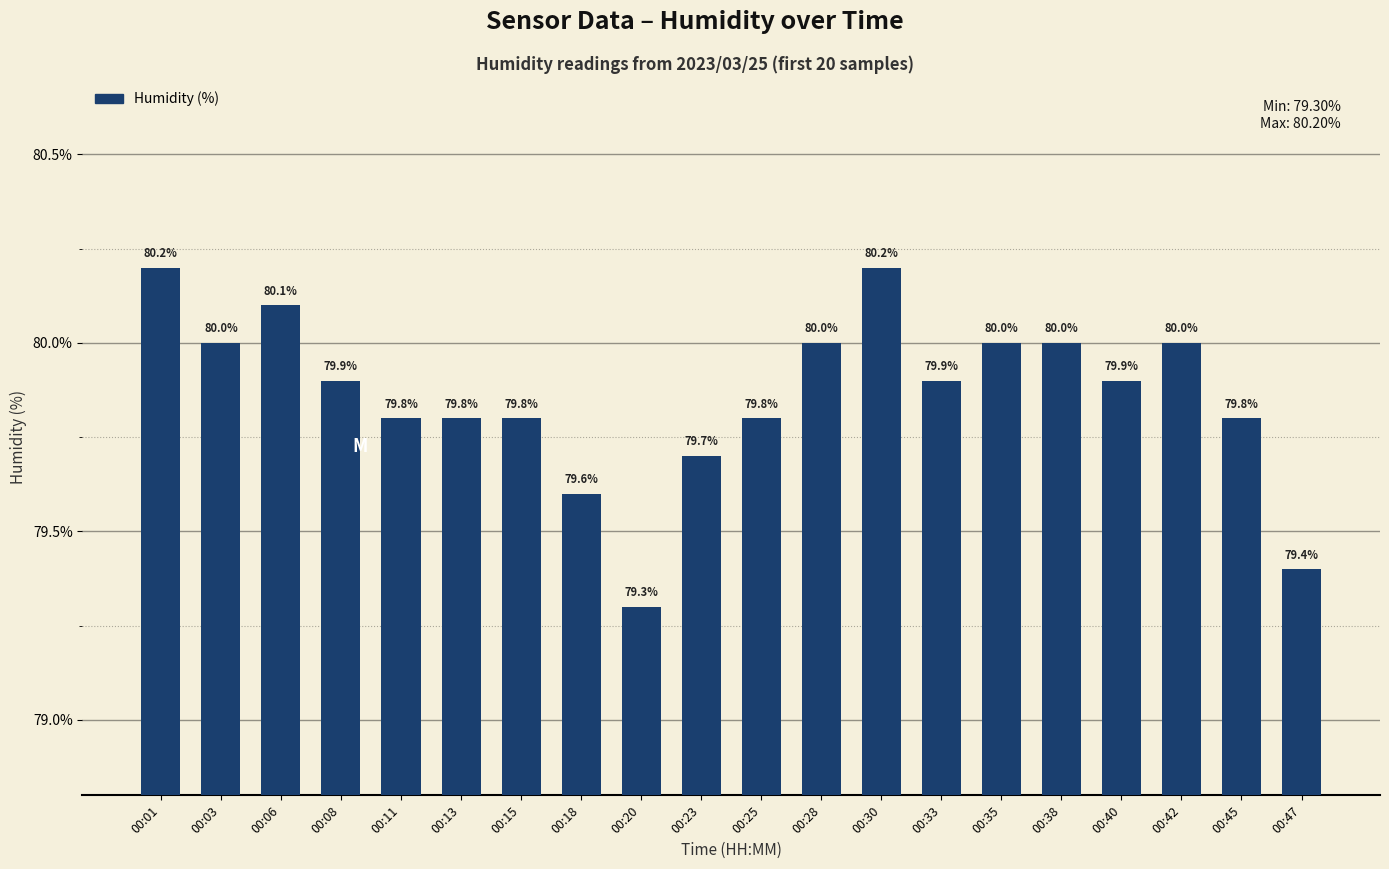

Approximately how many times larger is the value at 00:11 compared to 00:25?

1.0